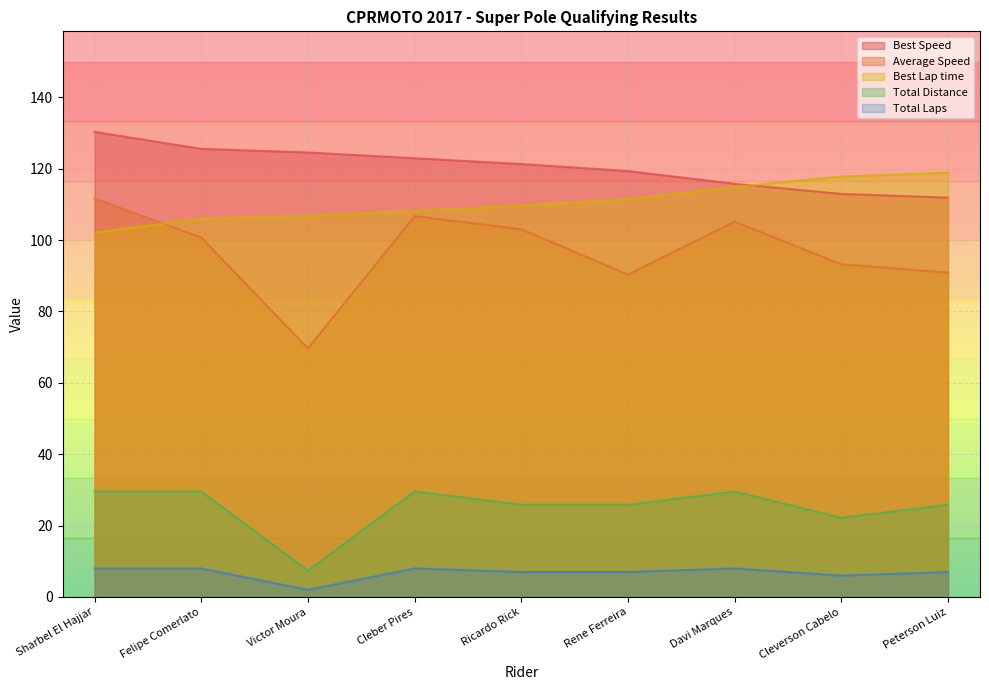

What value does the Average Speed series have at Felipe Comerlato?

100.7